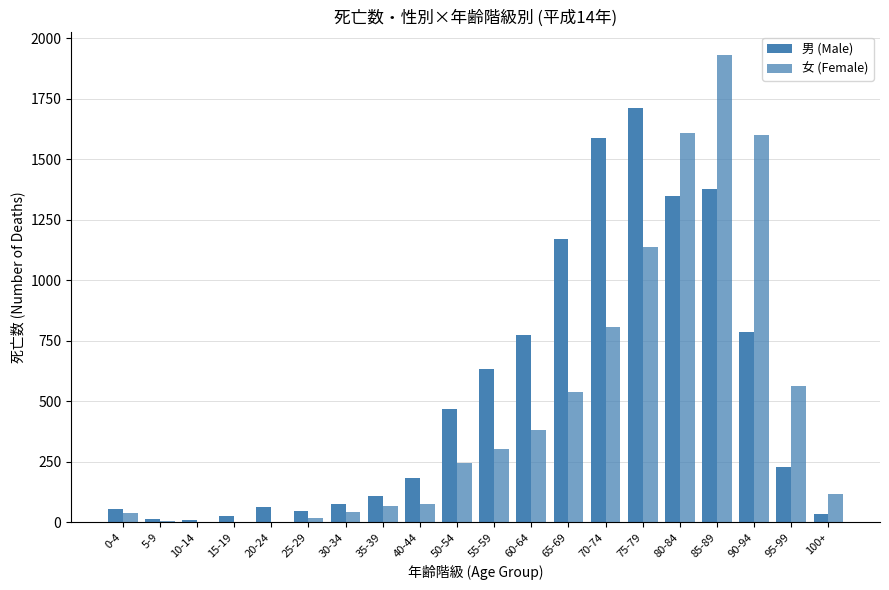

Which series has the largest range (max minus min)?

女 (Female)